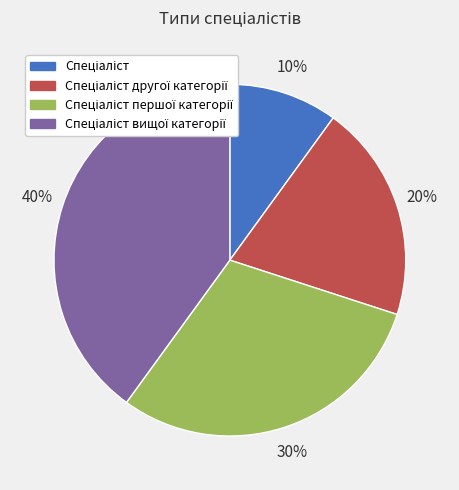

How many segments does this pie chart have?

4